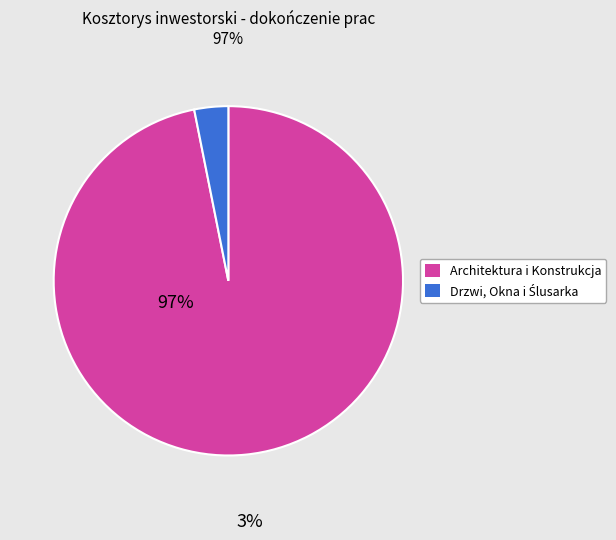

How many segments does this pie chart have?

2